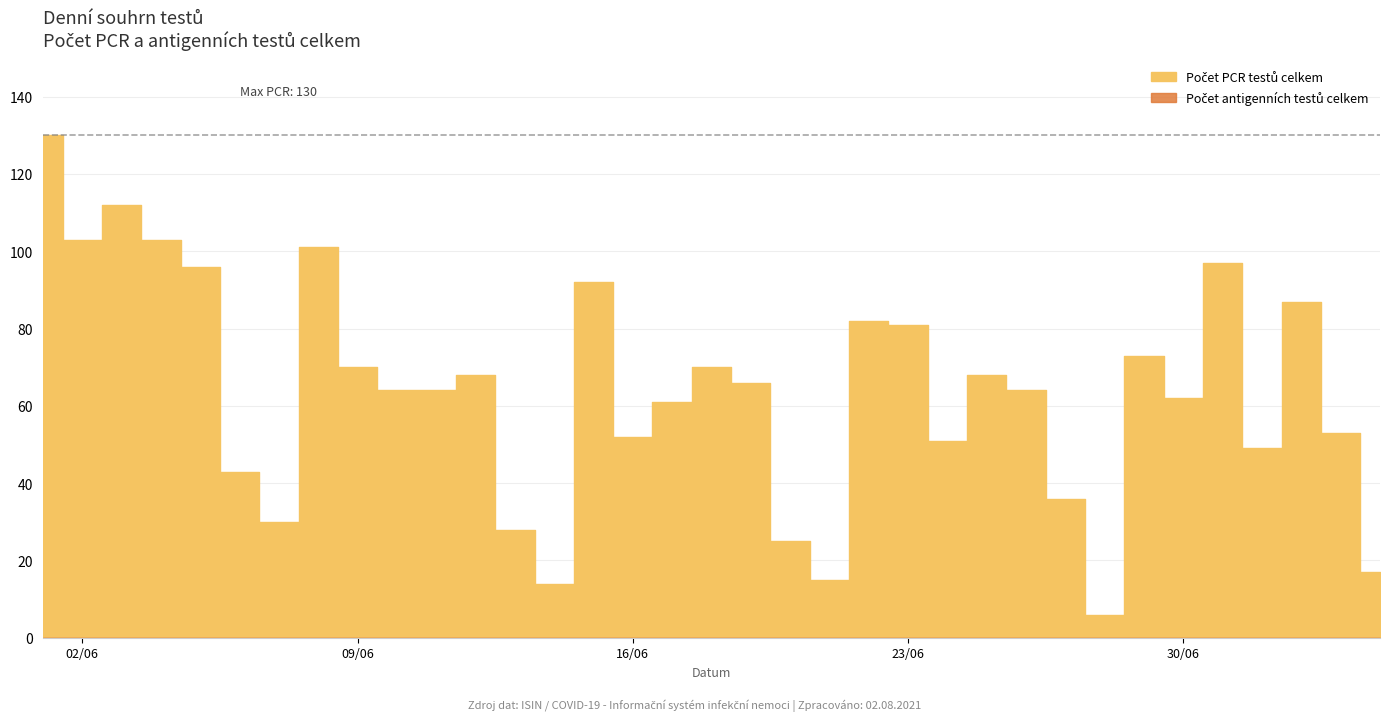

True or false: pcr has a value of 126 at 28.

False